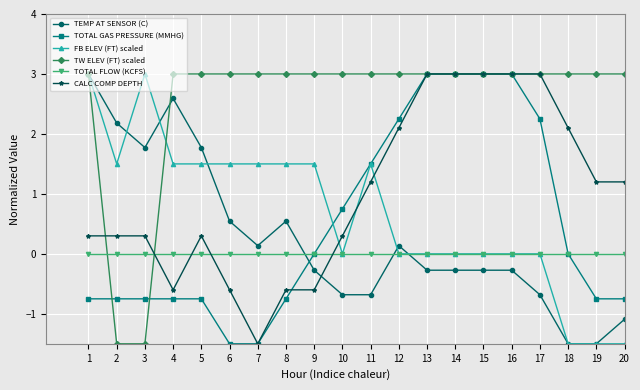

Does the chart have visible grid lines?

Yes